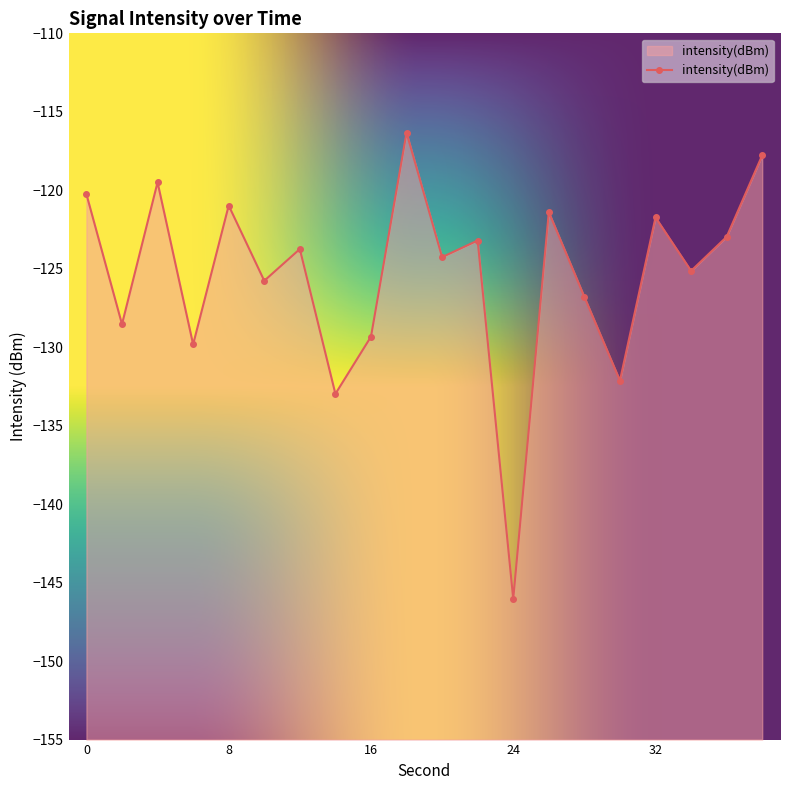

How many points are higher than both their immediate neighbors (excluding endpoints)?

7